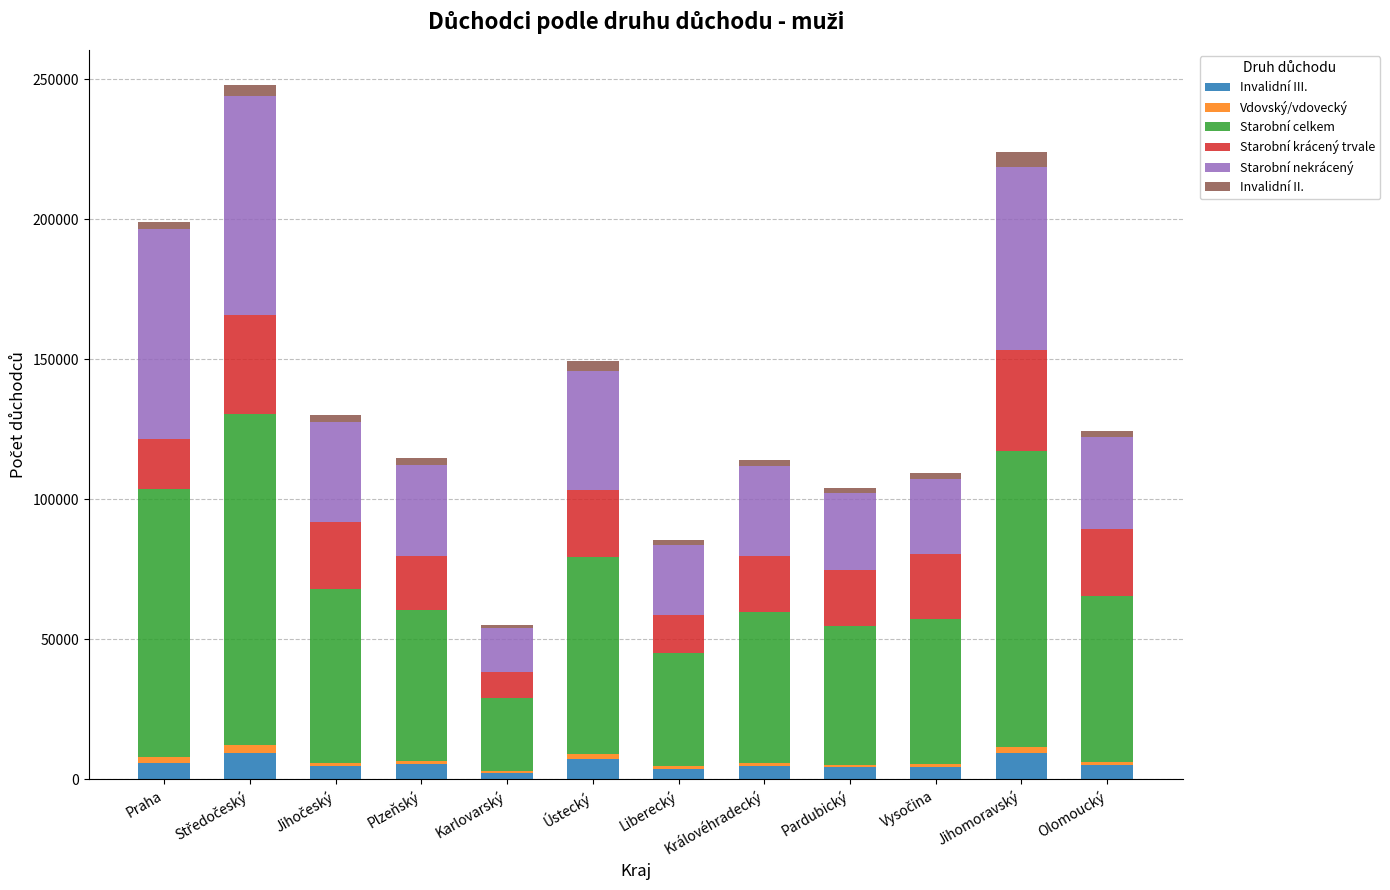

What is the maximum value for Invalidní III.?

9559